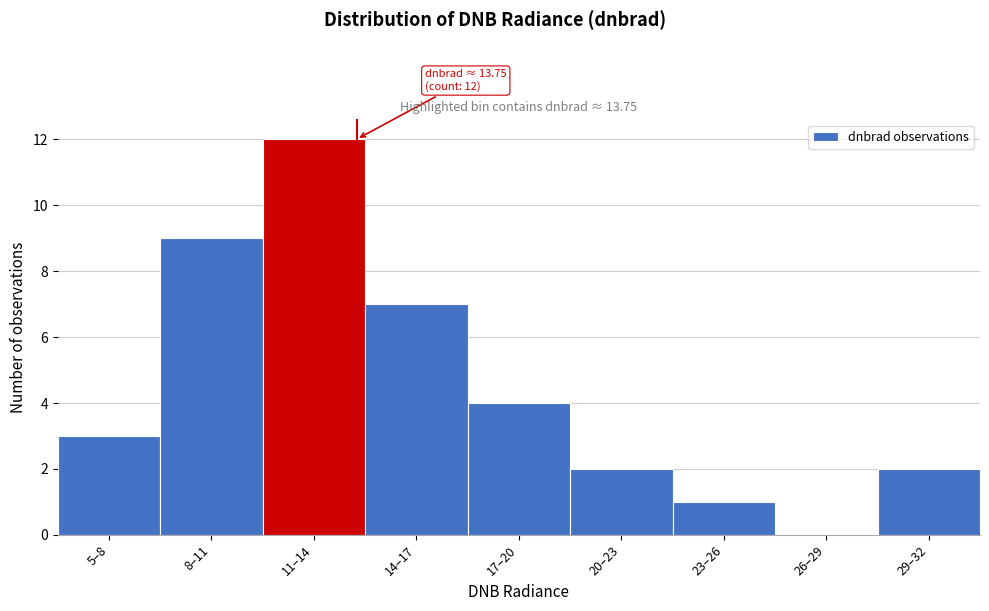

Reading left to right, list all the values displayed in this chart.

5–8=3	8–11=9	11–14=12	14–17=7	17–20=4	20–23=2	23–26=1	26–29=0	29–32=2